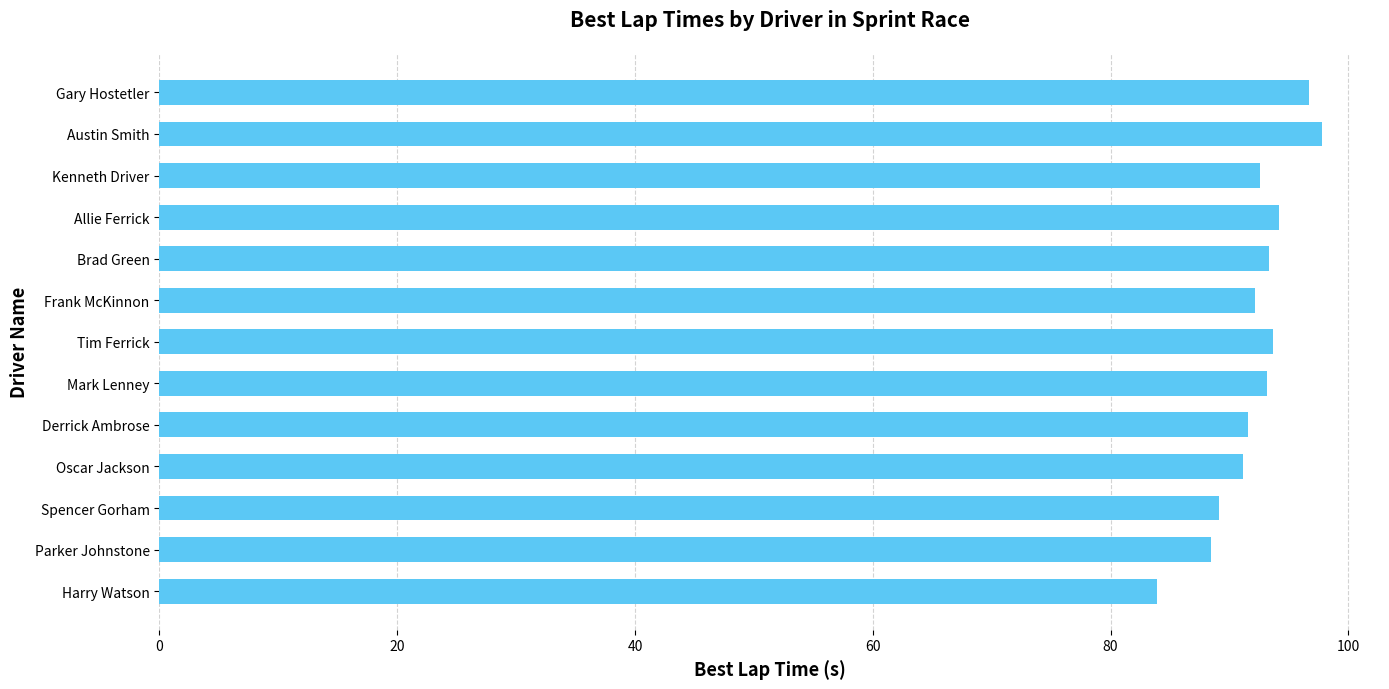

Are the bars grouped side by side (vs. stacked)?

No